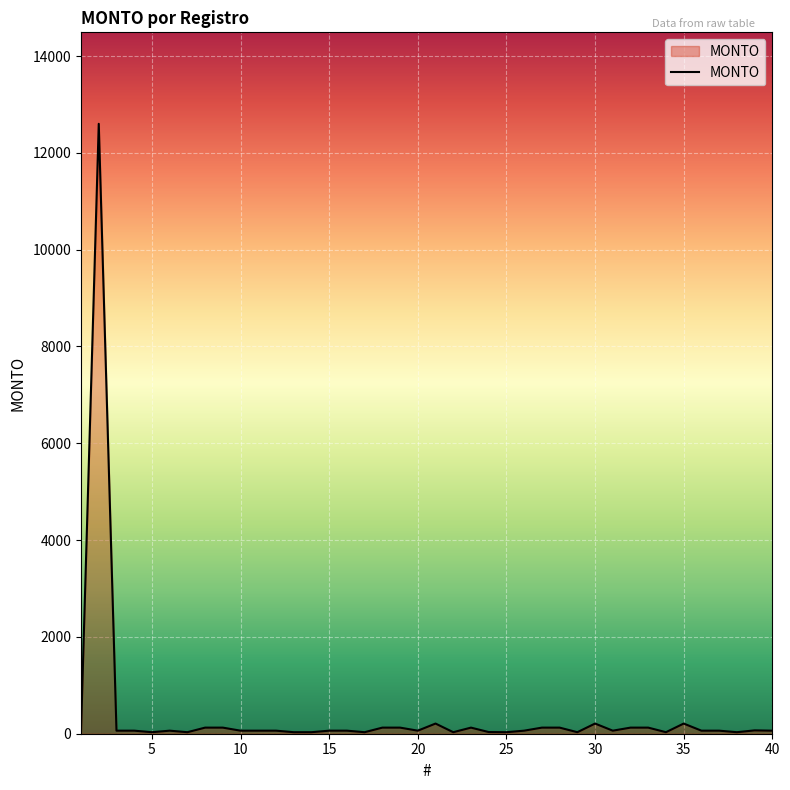

What is the difference between the maximum and minimum values?

12568.5